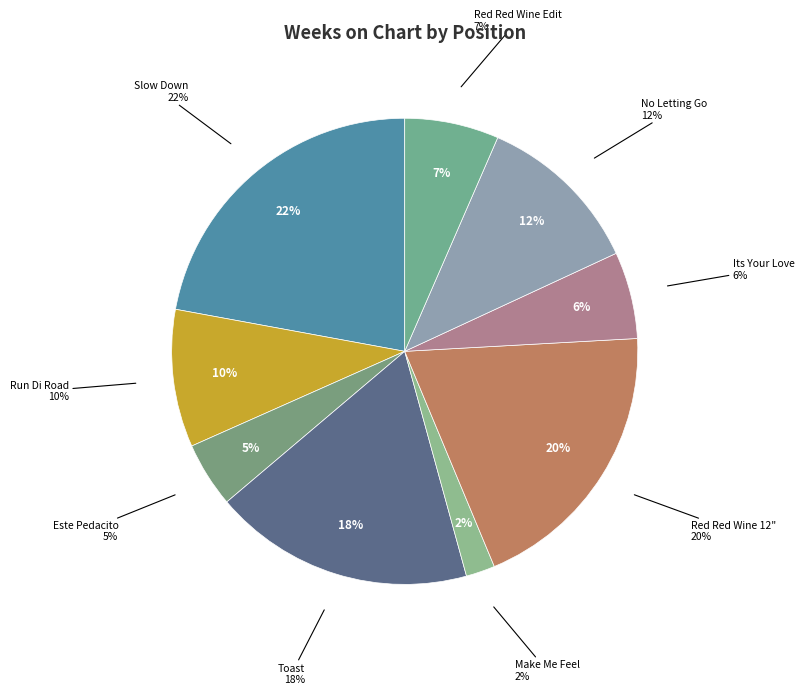

True or false: 8 - No Letting Go accounts for 1% of the total.

False